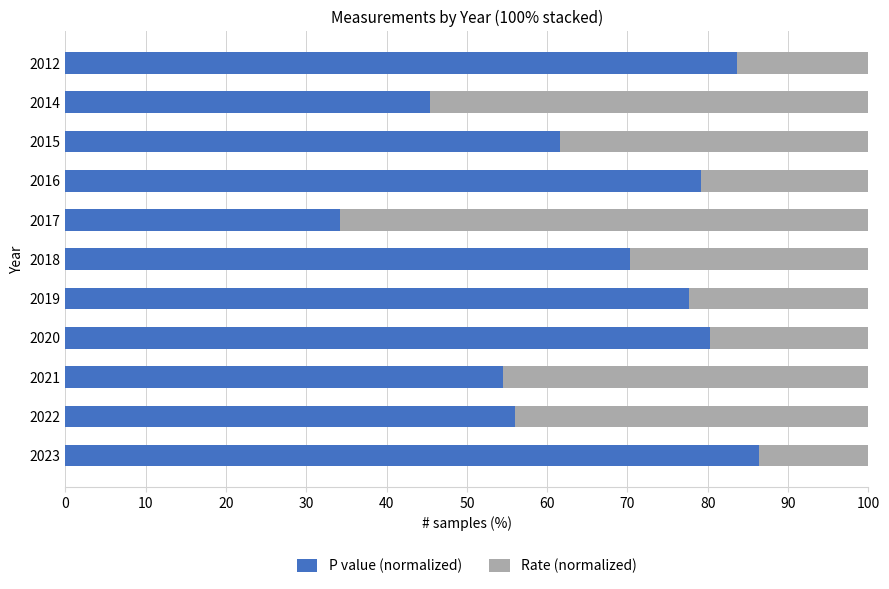

What value does the P value (normalized) series have at 2015?

61.5